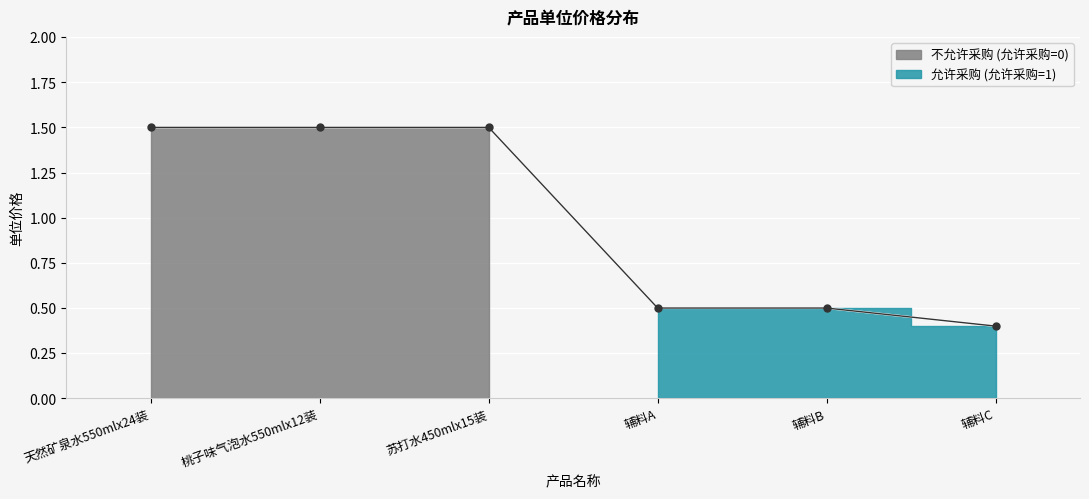

Reading left to right, transcribe all the data shown in this chart.

1.5	1.5	1.5	0.5	0.5	0.4